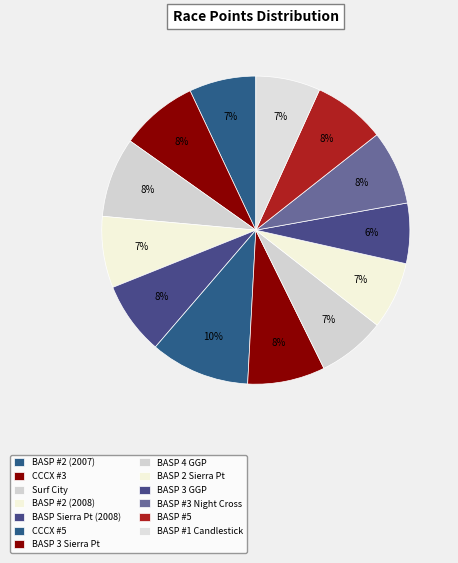

How many segments does this pie chart have?

13